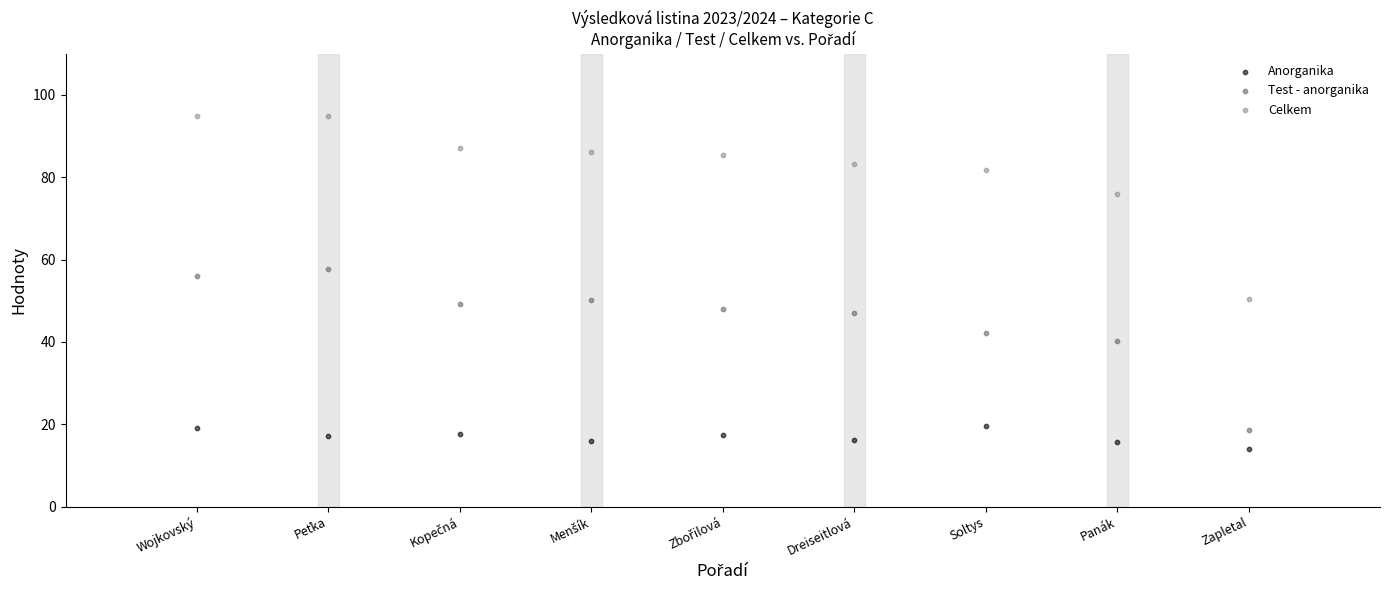

Which series reaches the maximum Y coordinate?

Celkem